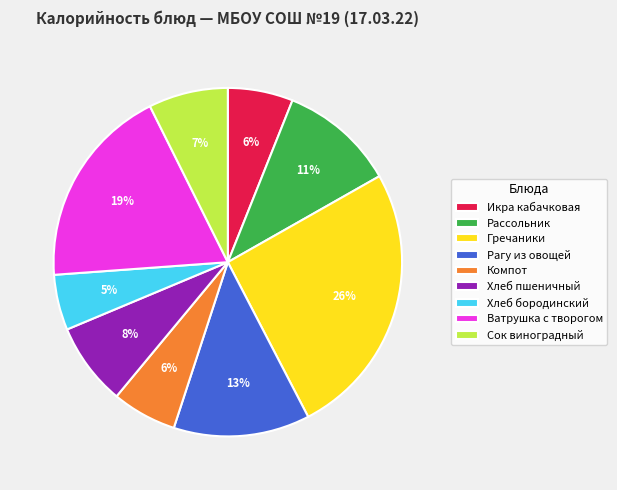

Which category has the biggest portion of the pie?

Гречаники